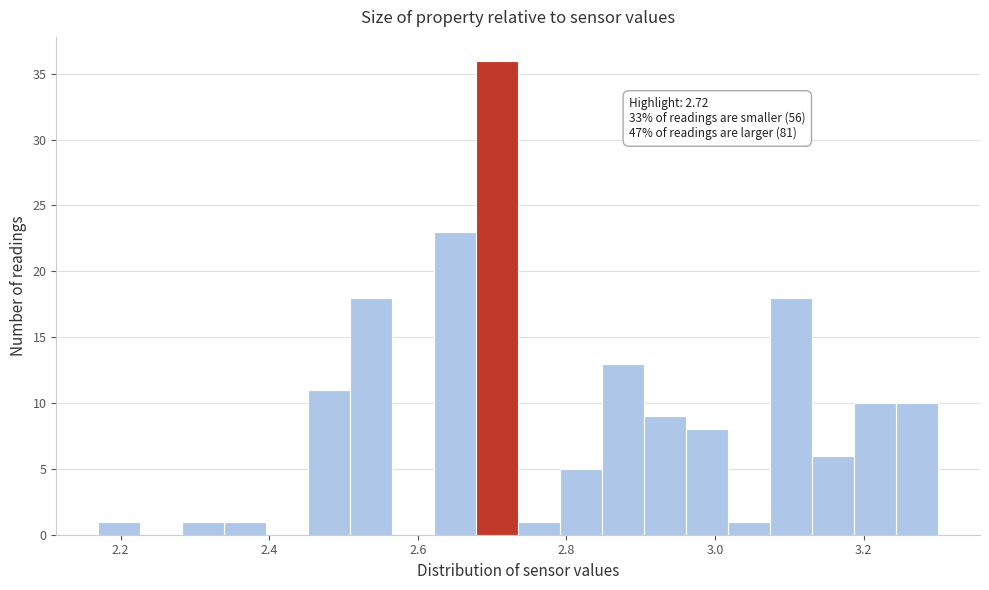

Read against the x-axis, roughly where is the centre of the tallest bar?

2.70